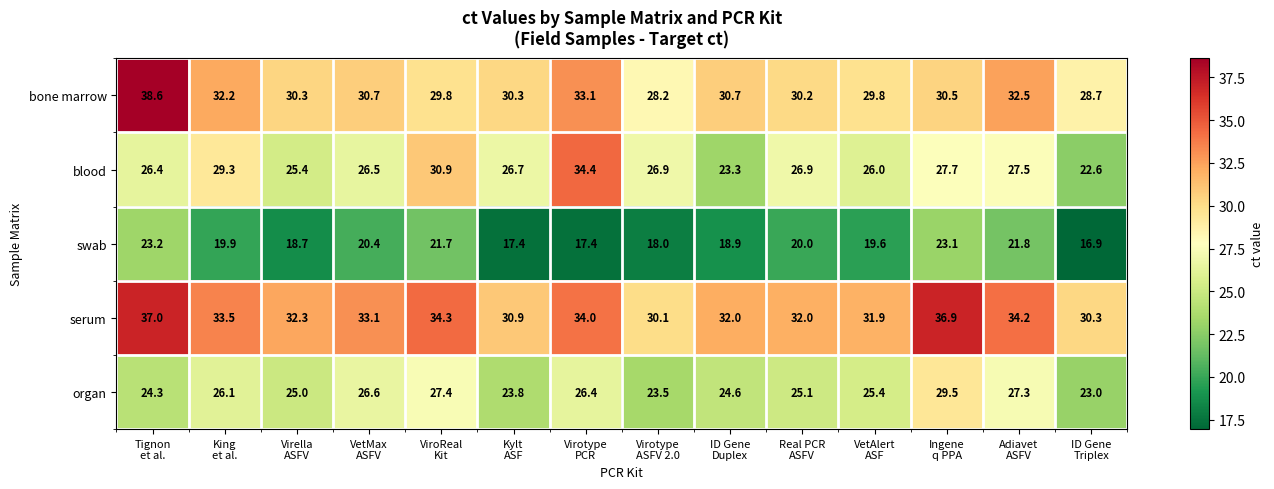

Which series has the largest total across all categories?

serum